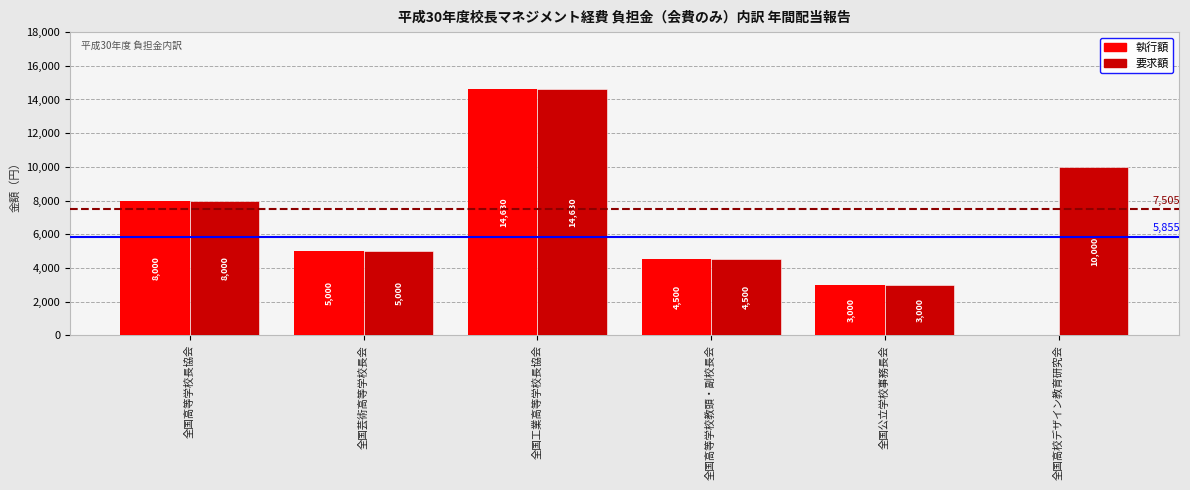

Read the 要求額 value at 全国公立学校事務長会.

3000